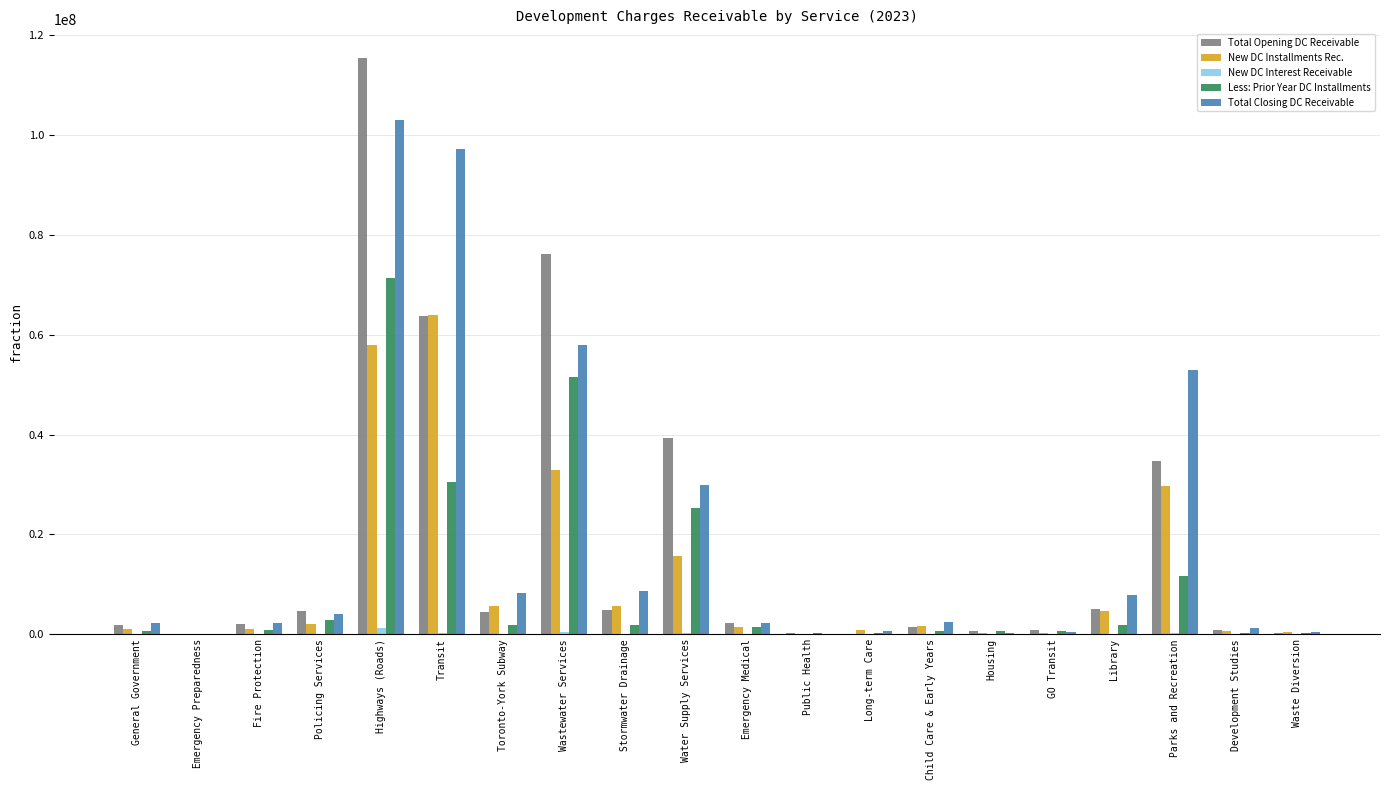

Which series has the largest range (max minus min)?

Total Opening DC Receivable